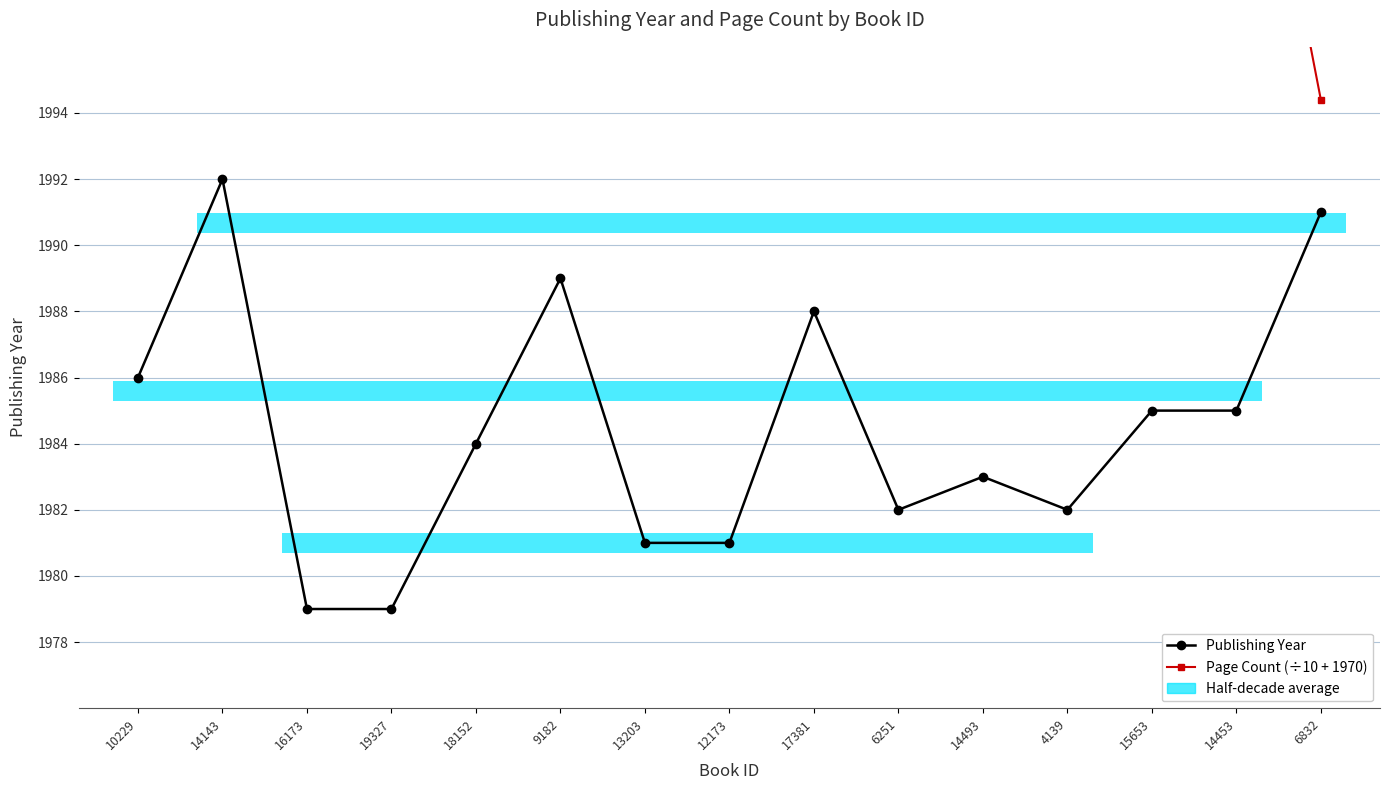

The Publishing Year series shows 2726.6 at 6251. True or false?

False